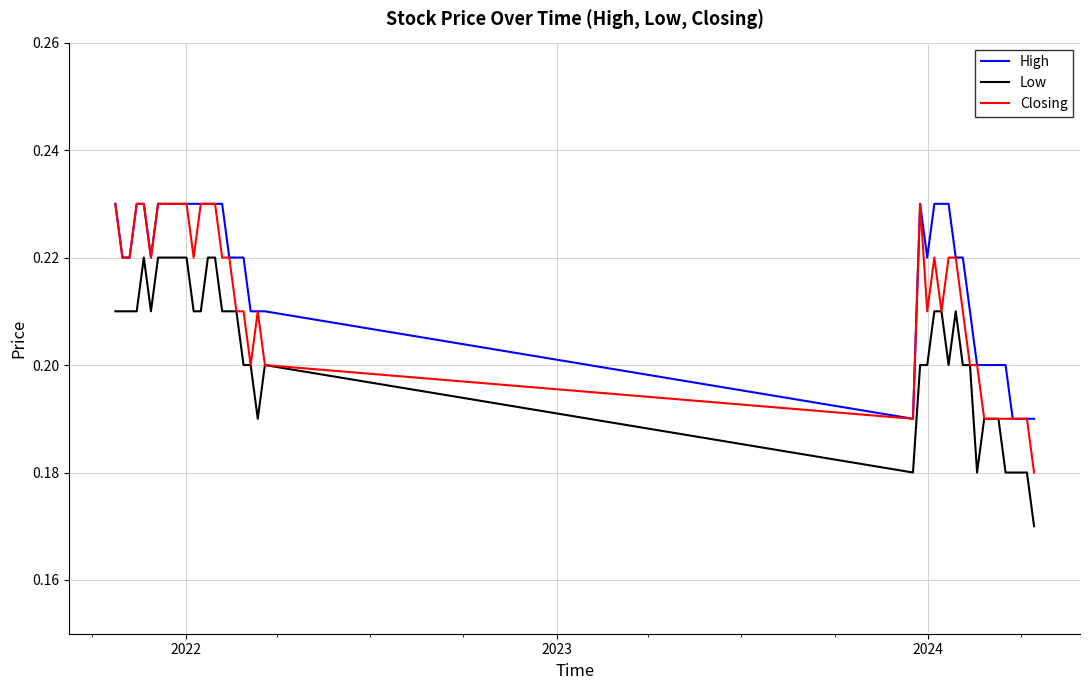

List the series in order of their overall mean, highest first.

High, Closing, Low